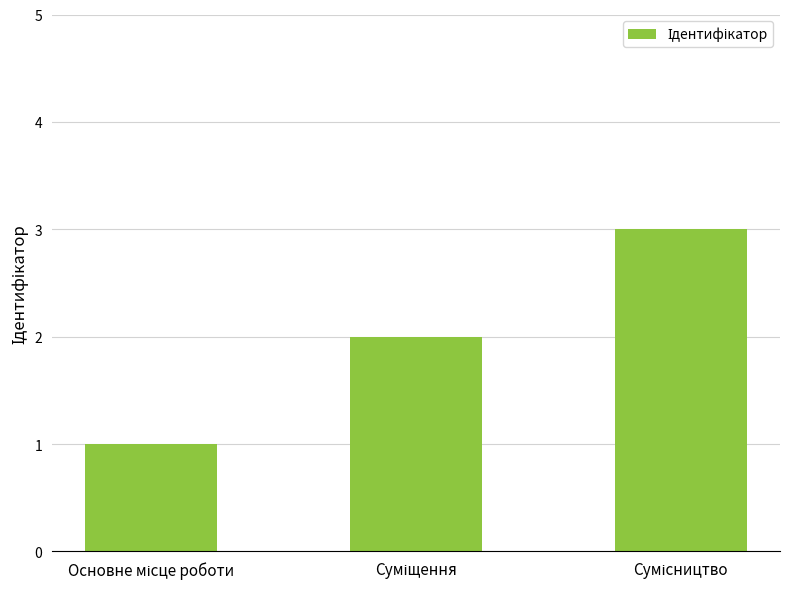

What is the greatest value displayed?

3